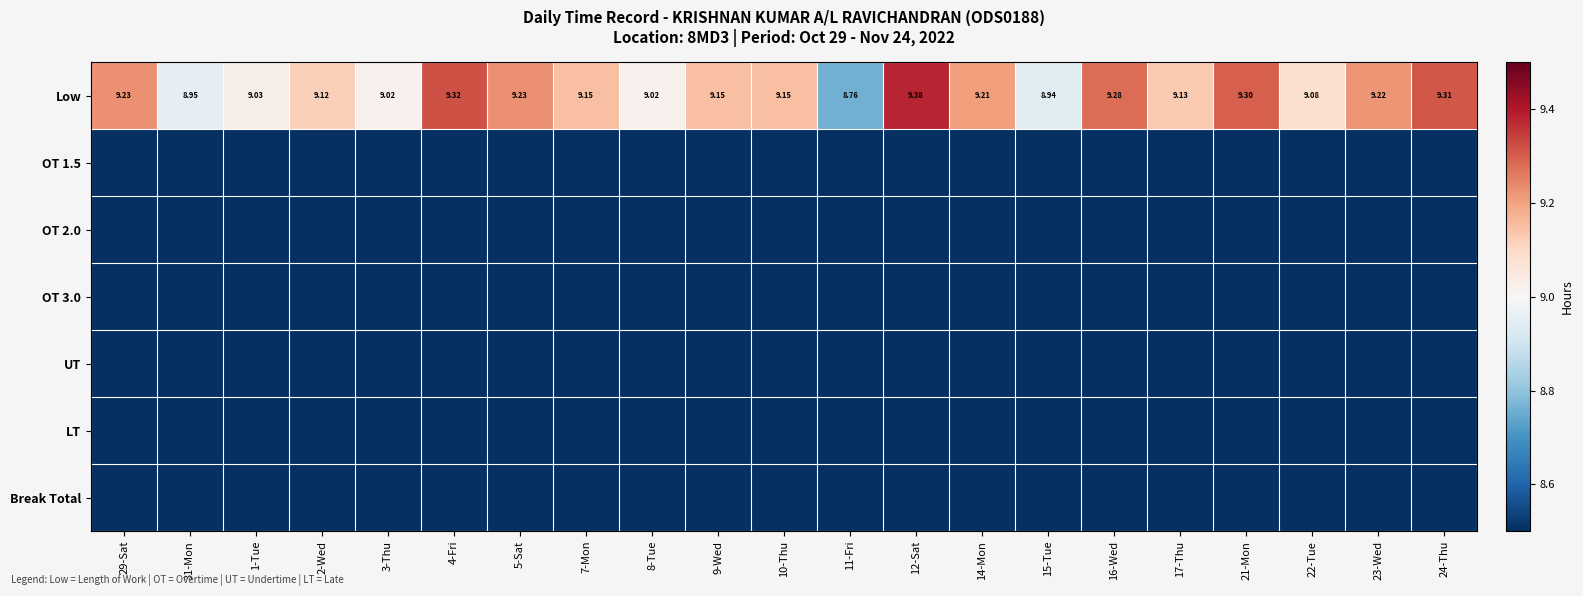

Which series has the largest range (max minus min)?

Low